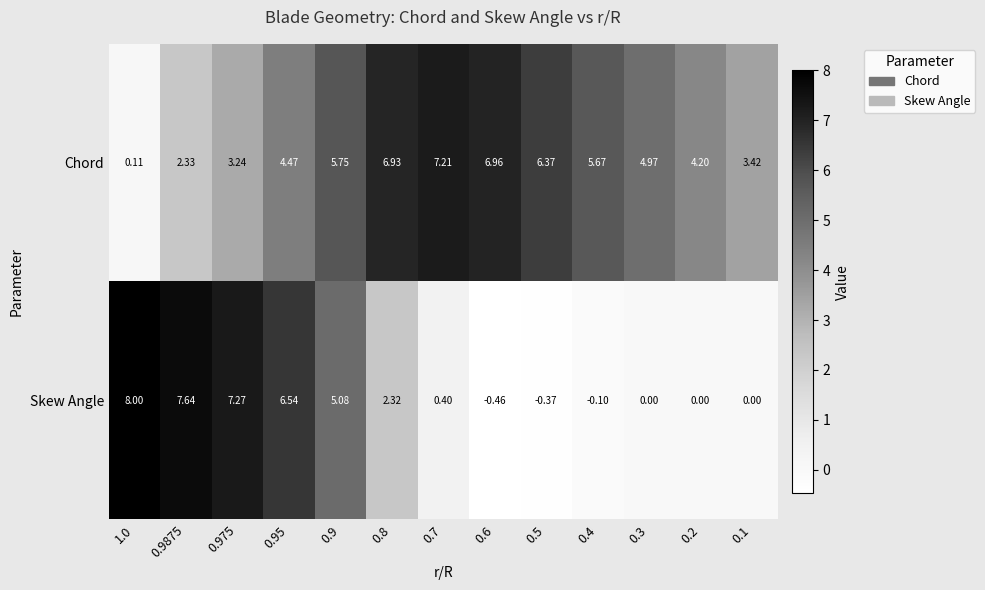

Which series has the largest total across all categories?

Chord